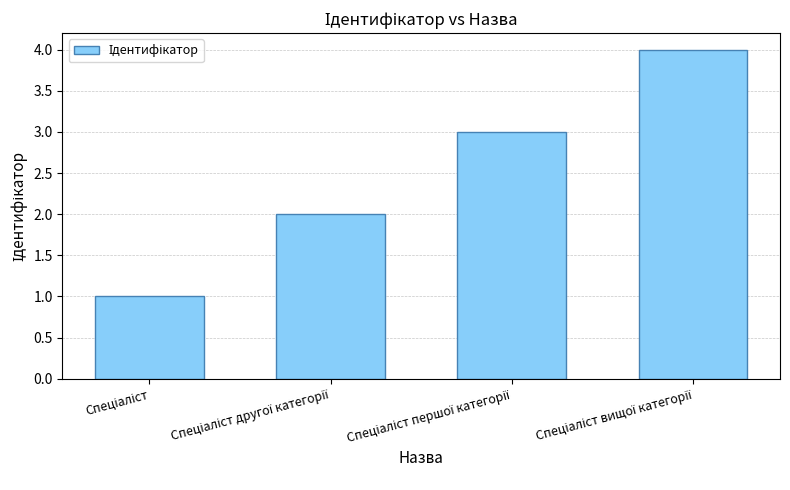

What is the maximum value shown in the chart?

4